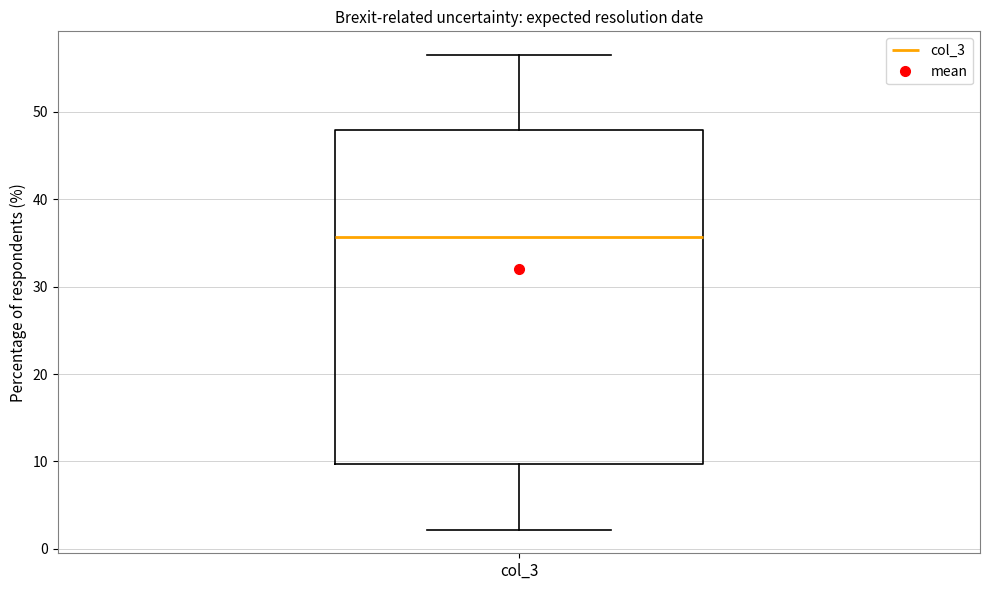

Read this box plot against the y-axis: the position of the median line, the range covered by the box, and the ends of both whiskers. The values are not printed on the chart, so give them approximately, as read against the axis.

median 36, box 10 to 48, whiskers 2 to 56